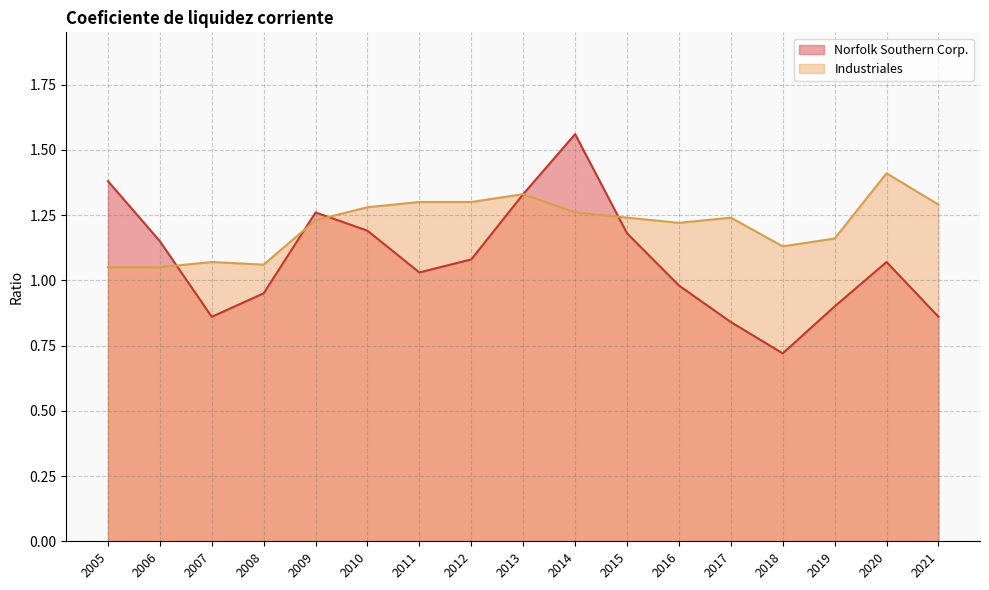

List the labels in order of Norfolk Southern Corp. value, smallest first.

2018, 2017, 2021, 2007, 2019, 2008, 2016, 2011, 2020, 2012, 2006, 2015, 2010, 2009, 2013, 2005, 2014